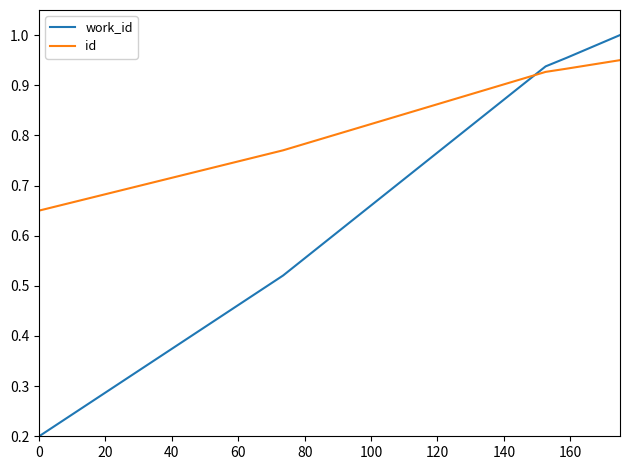

What is the difference between the second highest and second lowest values in the work_id series?

0.4